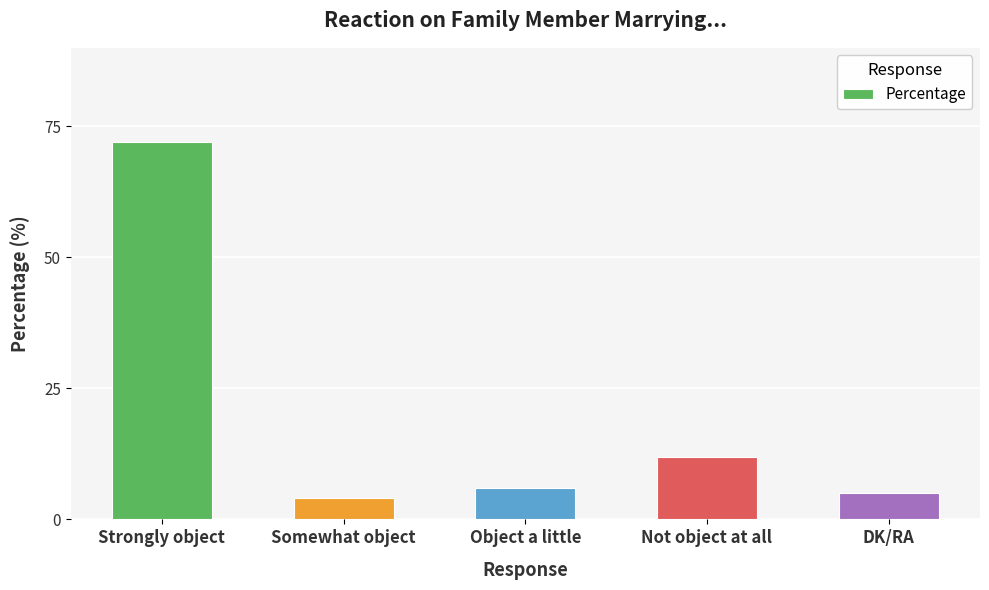

Reading left to right, transcribe all the data shown in this chart.

72	4	6	12	5